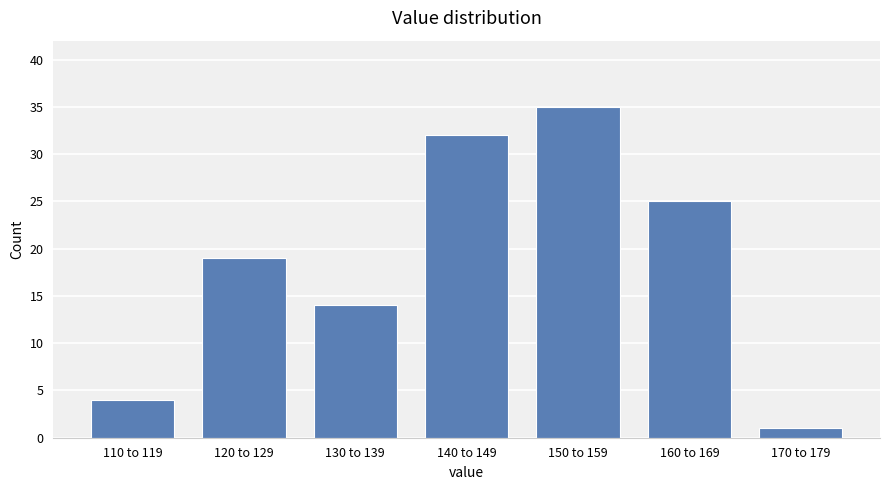

Reading left to right, transcribe all the data shown in this chart.

4	19	14	32	35	25	1